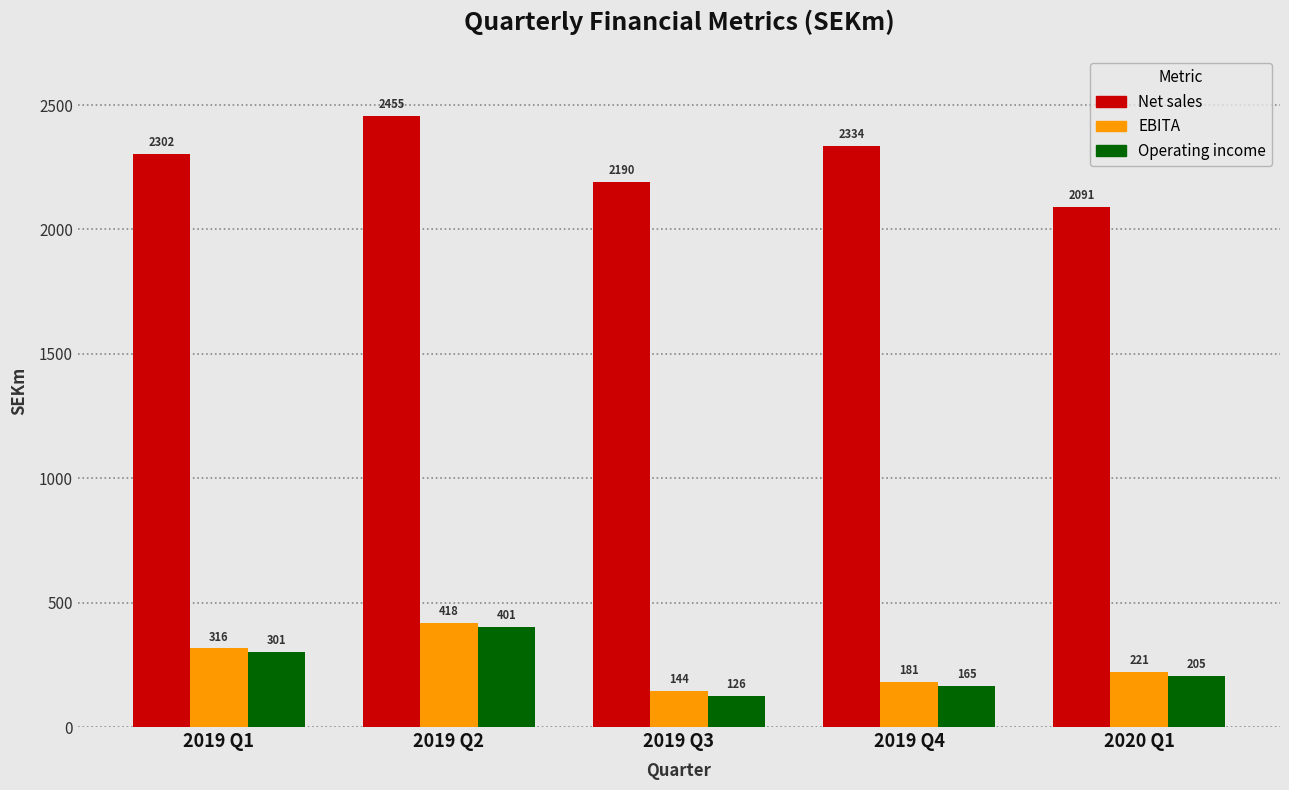

Rank the series at 2019 Q4 from lowest to highest value.

Operating income, EBITA, Net sales